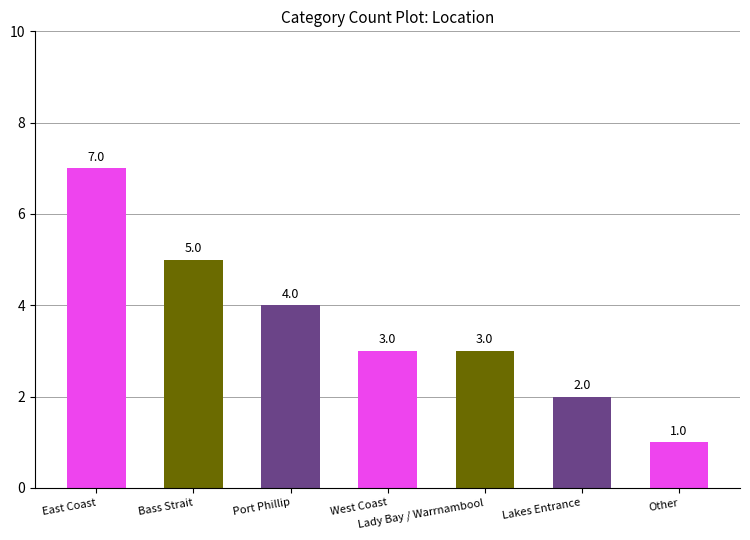

Reading left to right, extract all data points from this chart.

7	5	4	3	3	2	1